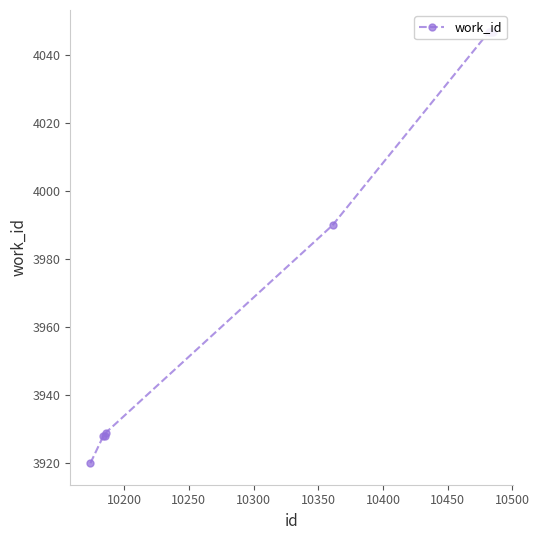

True or false: the data shows 1061 at 10250.

False